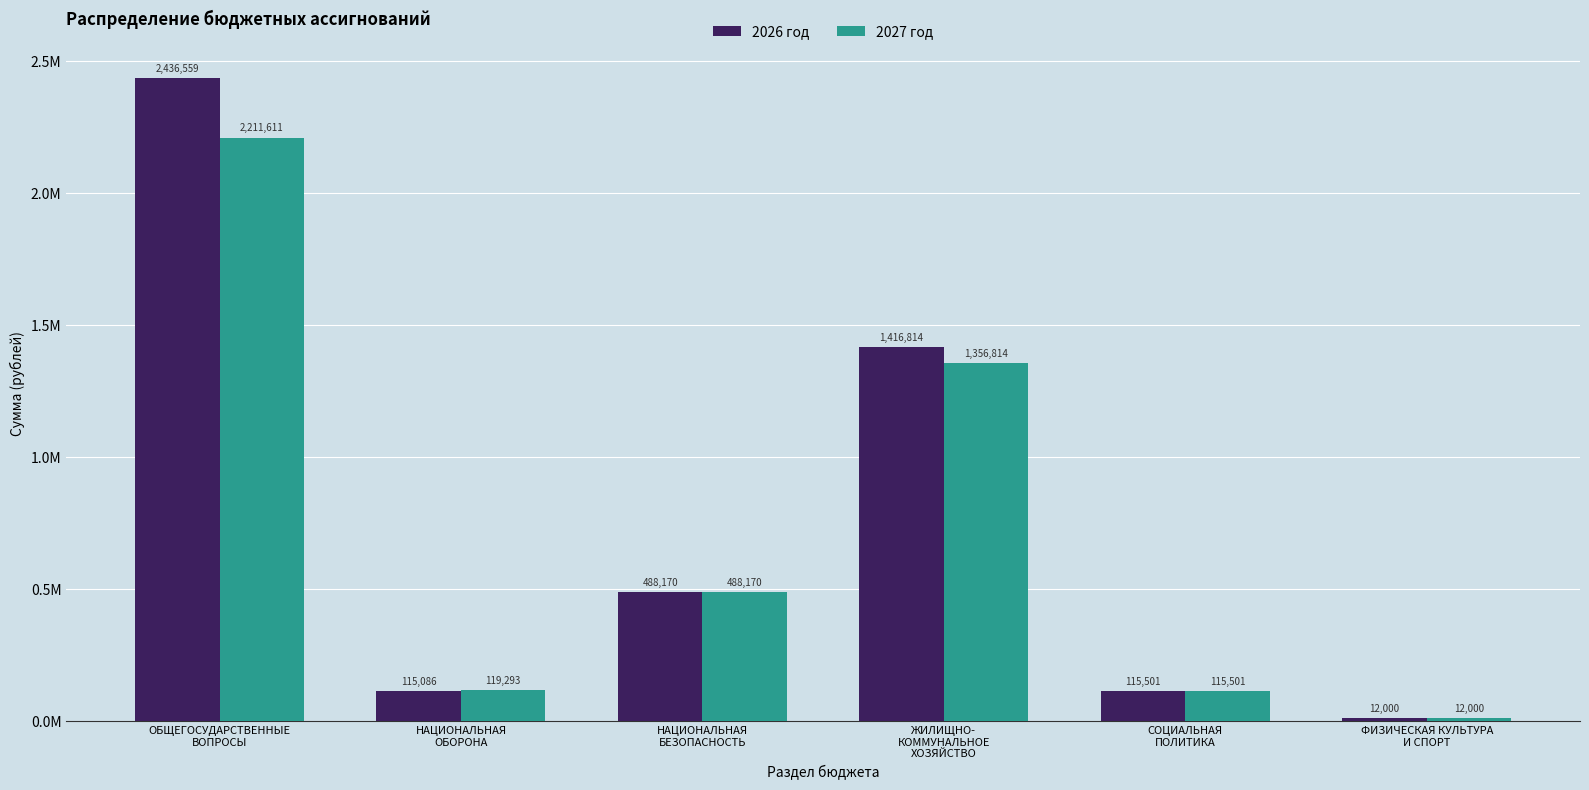

Does the chart contain stacked bars?

No